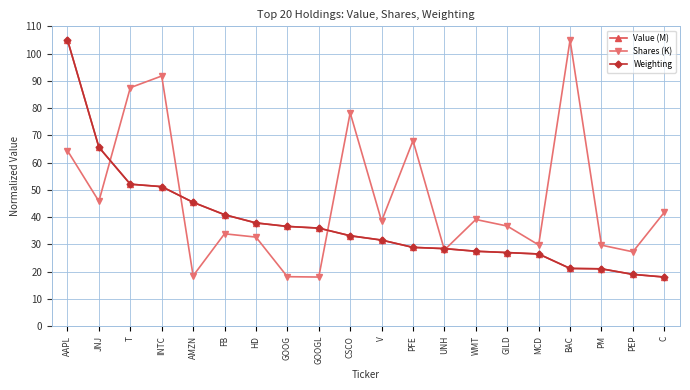

What is the value of the Value (M) point at the 13th from the left?

28.4